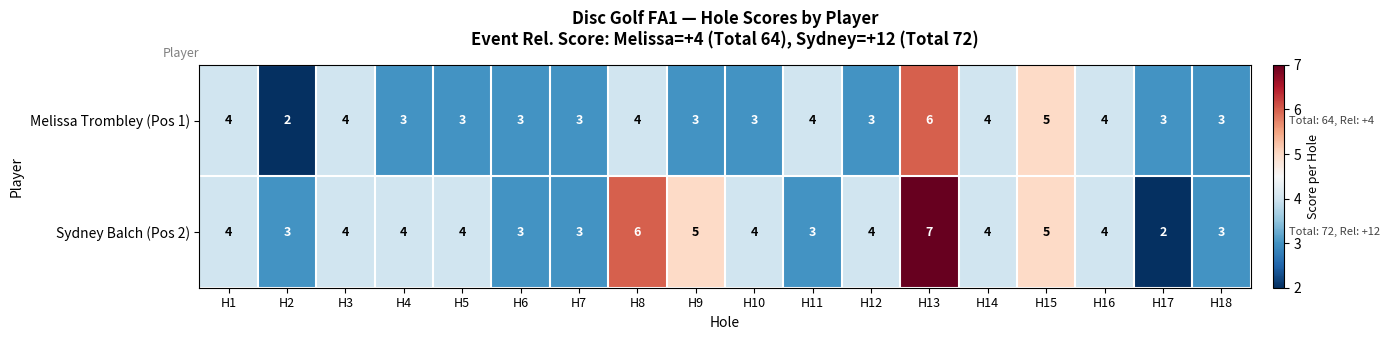

The value of Sydney Balch (Pos 2) at H14 is 4. True or false?

True